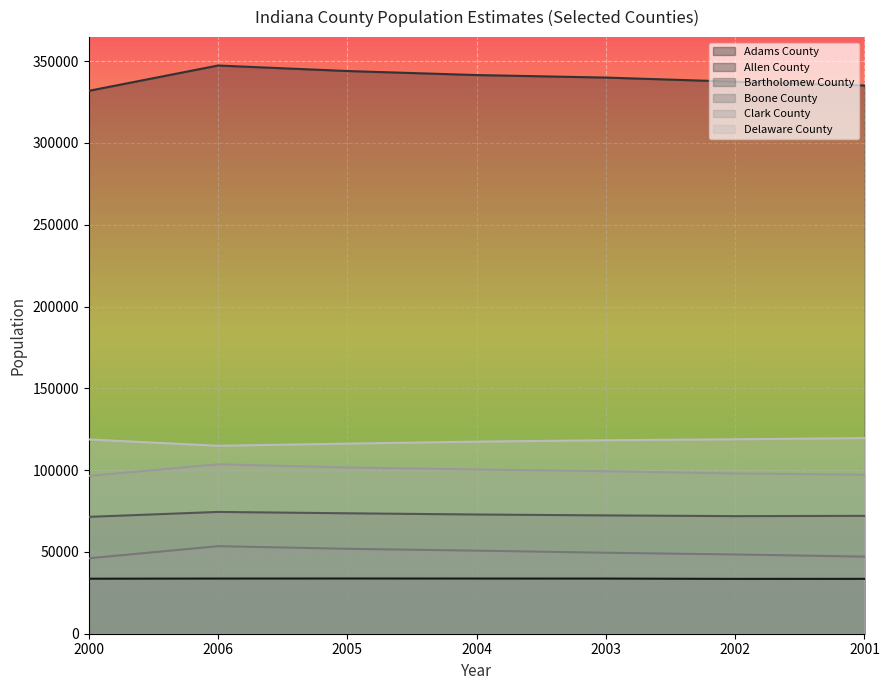

The value of Bartholomew County at 2002 is 16311. True or false?

False